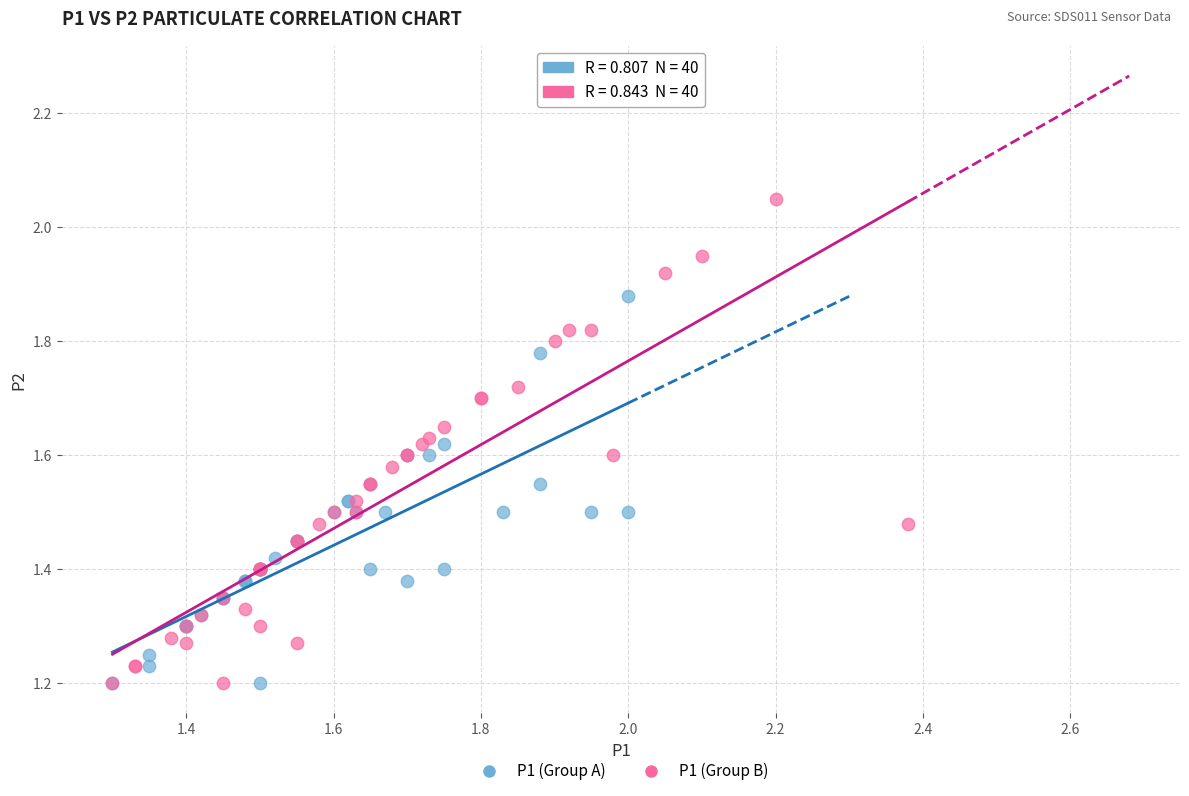

Which series has the widest spread of Y values?

P1 (Group B)